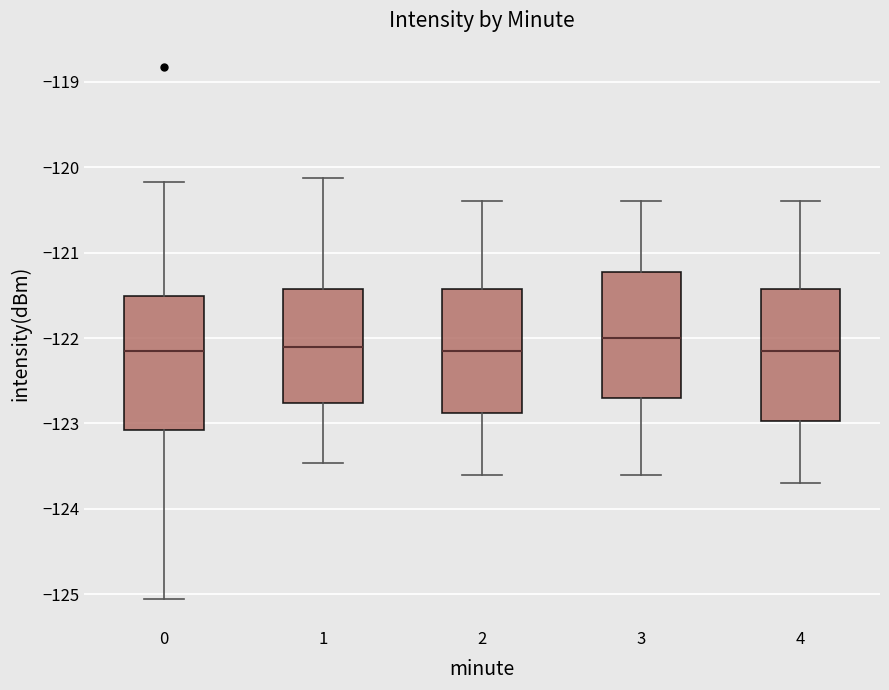

Which box's median line is the highest?

3